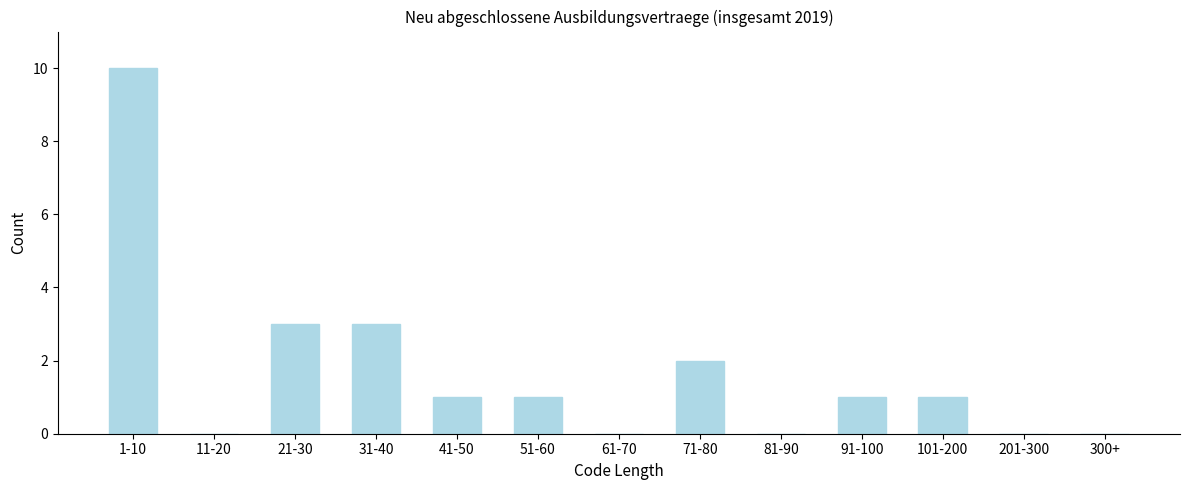

Reading left to right, list all the values displayed in this chart.

1-10=10	11-20=0	21-30=3	31-40=3	41-50=1	51-60=1	61-70=0	71-80=2	81-90=0	91-100=1	101-200=1	201-300=0	300+=0